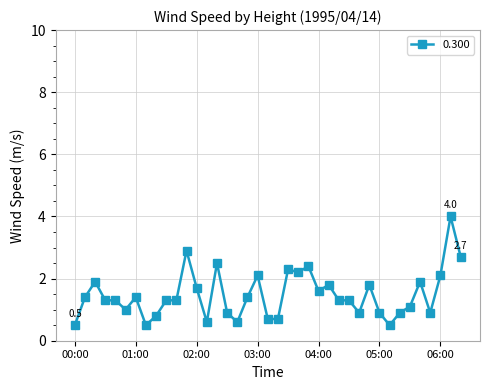

What is the smallest value displayed?

0.5